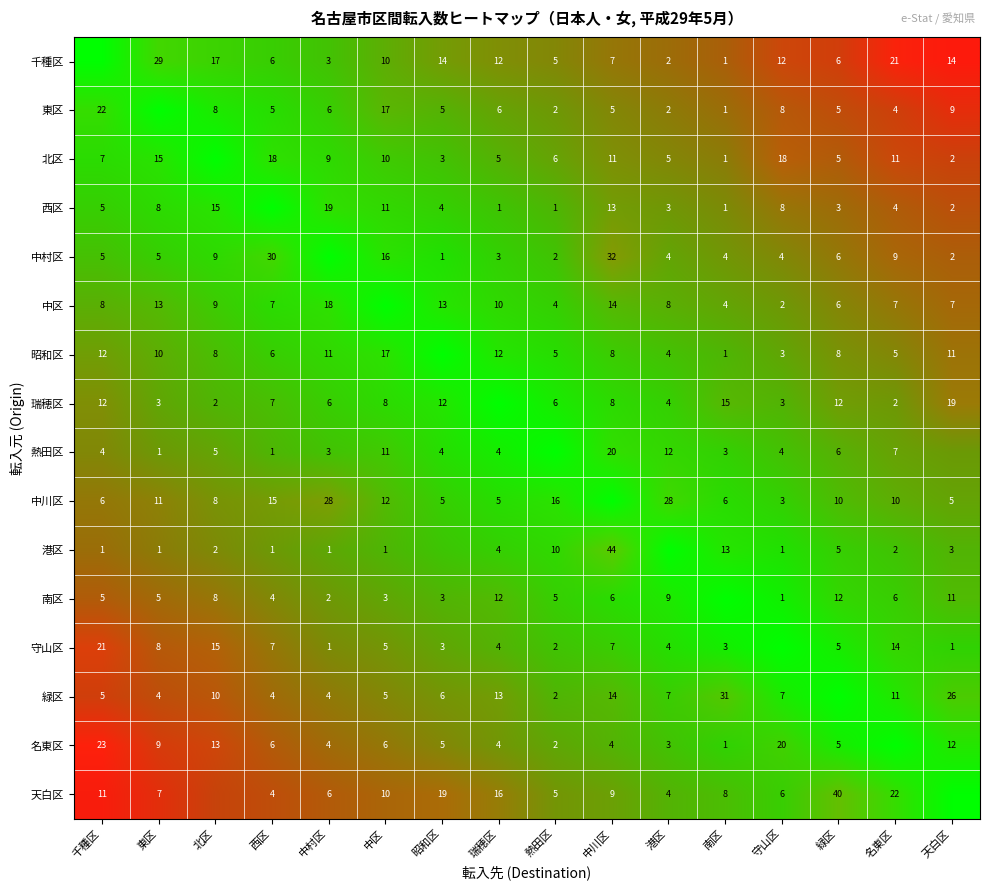

What is the maximum value for 緑区?

31